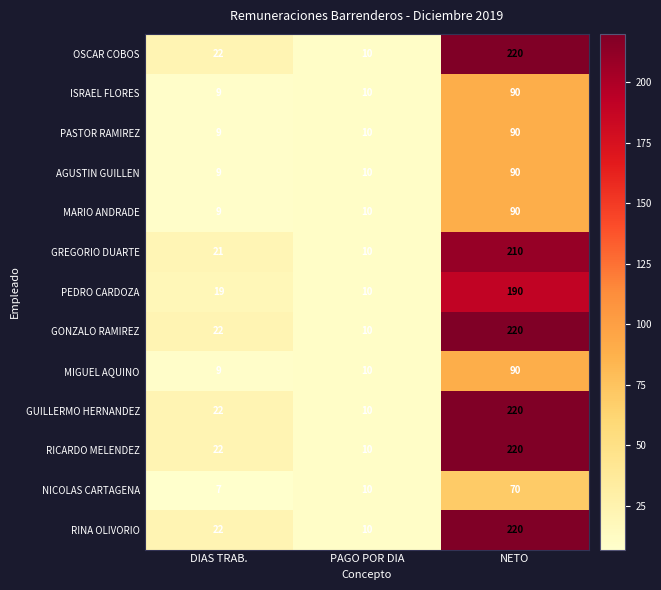

At which category is the sum across all series the highest?

NETO